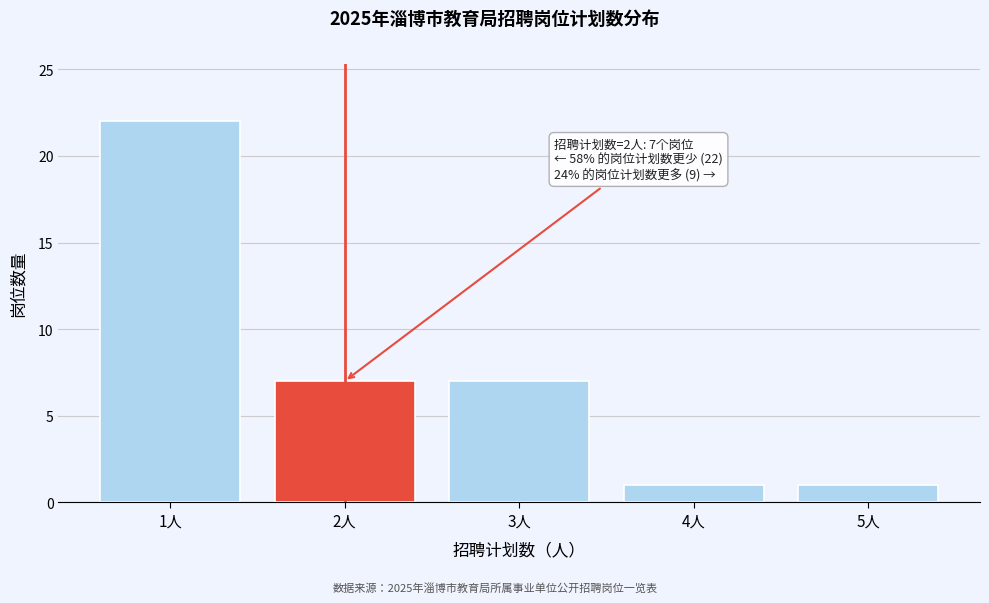

Reading left to right, what are all the values shown in this chart?

22	7	7	1	1